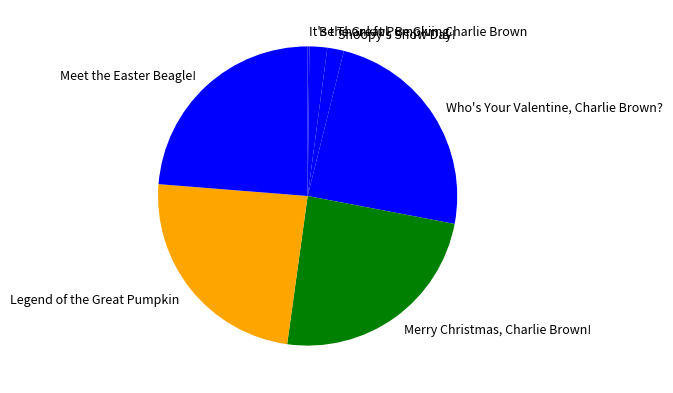

The Who's Your Valentine, Charlie Brown? slice represents 36% of the pie. True or false?

False